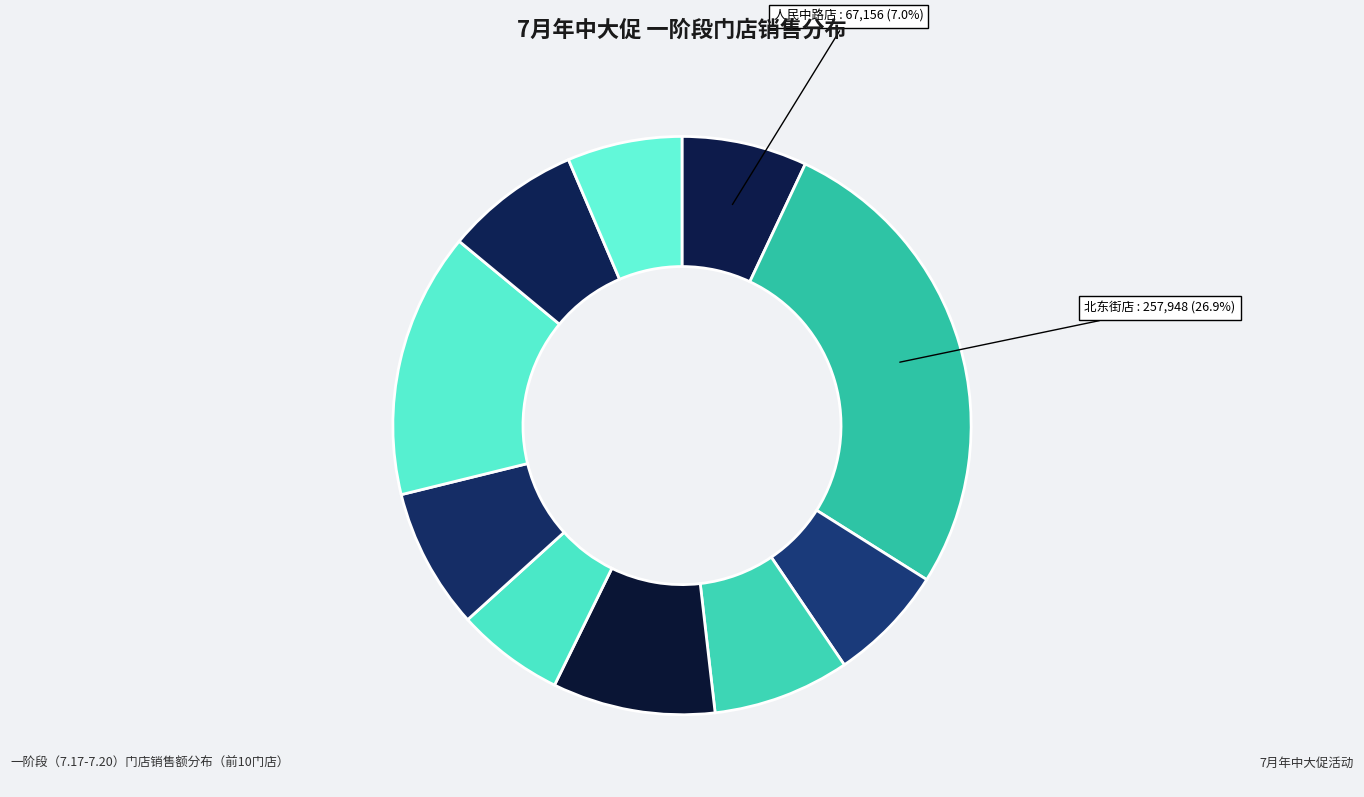

How many segments does this pie chart have?

10